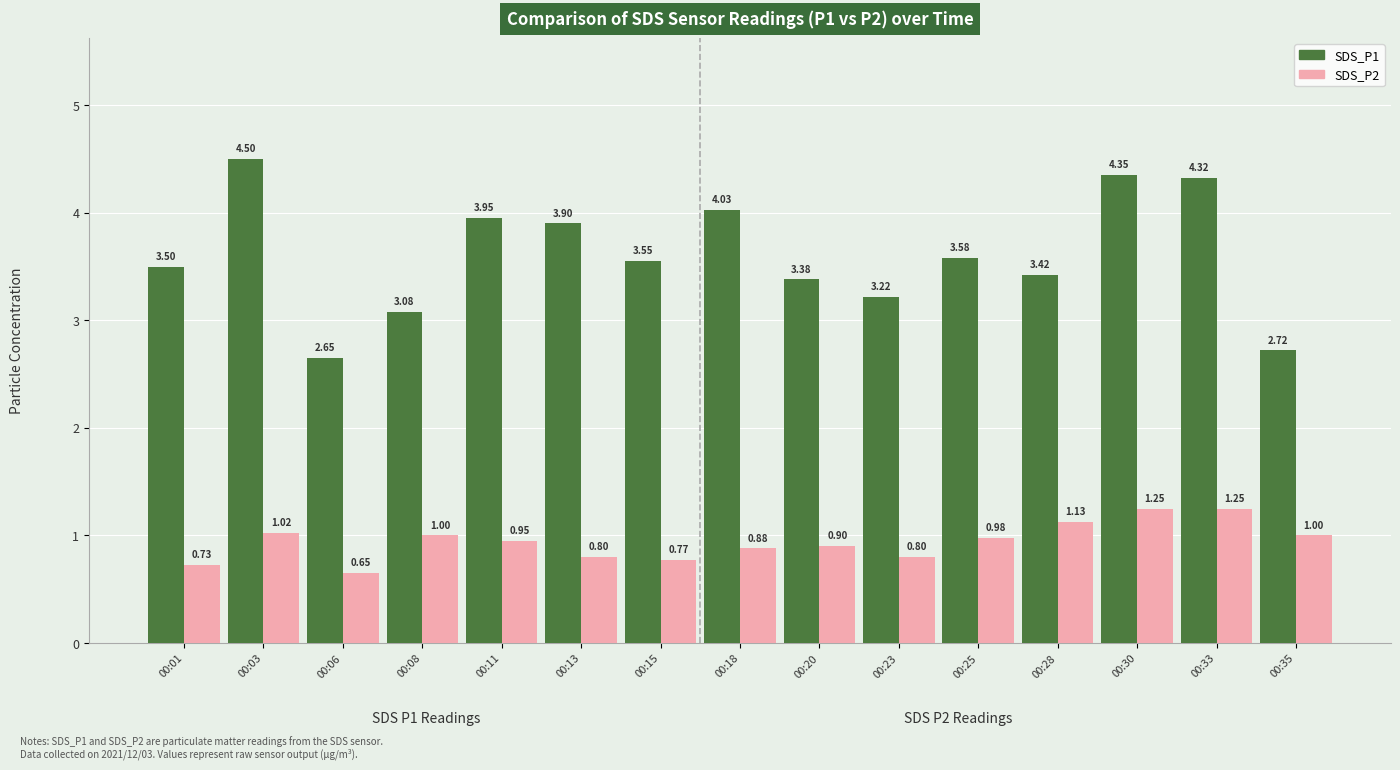

Which series changed the most between 00:01 and 00:08?

SDS_P1